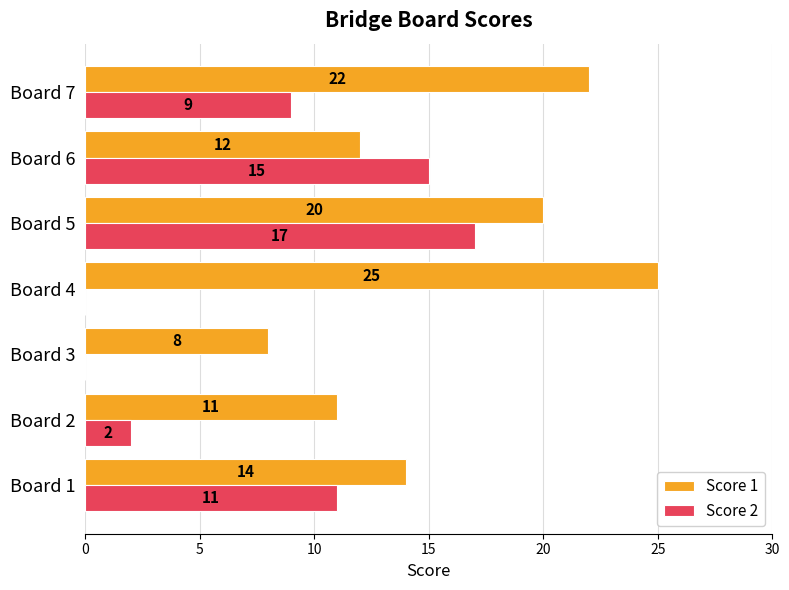

Which category has the highest value in the Score 1 series?

Board 4